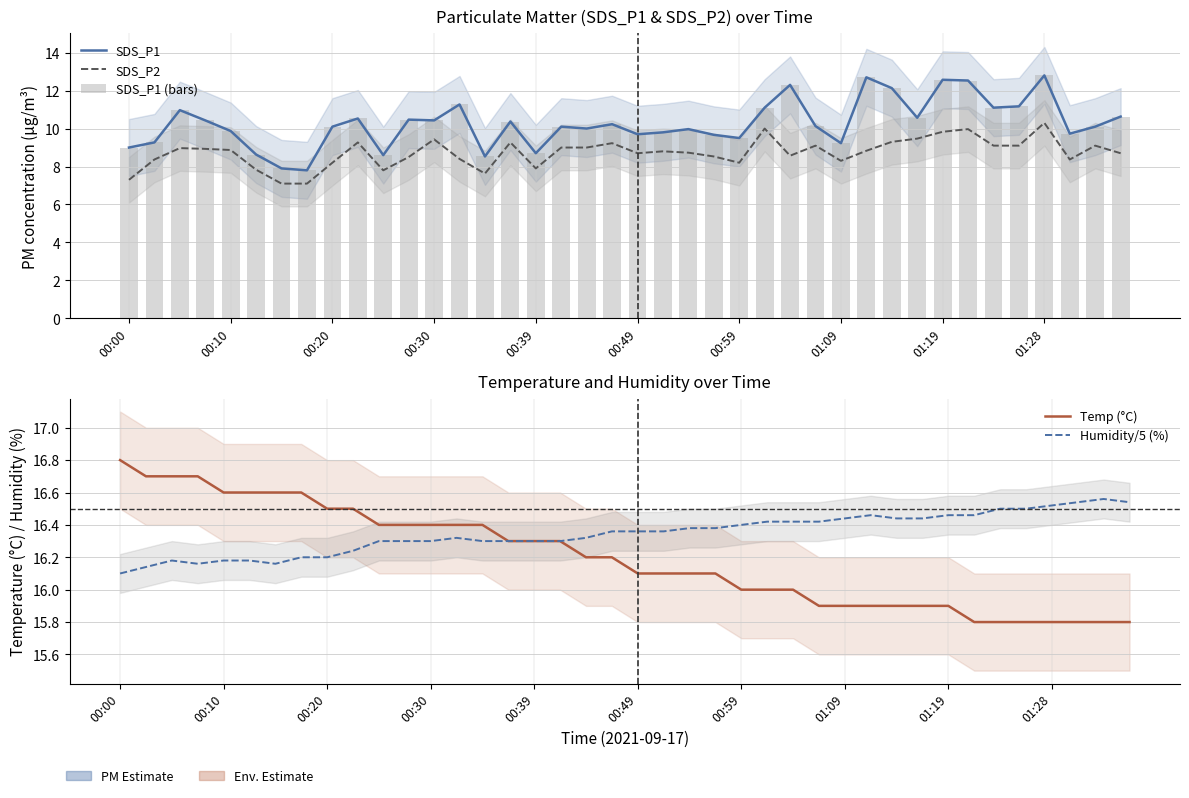

What is the sum of the Humidity/5 (%) values at 00:39 and 29?

32.6